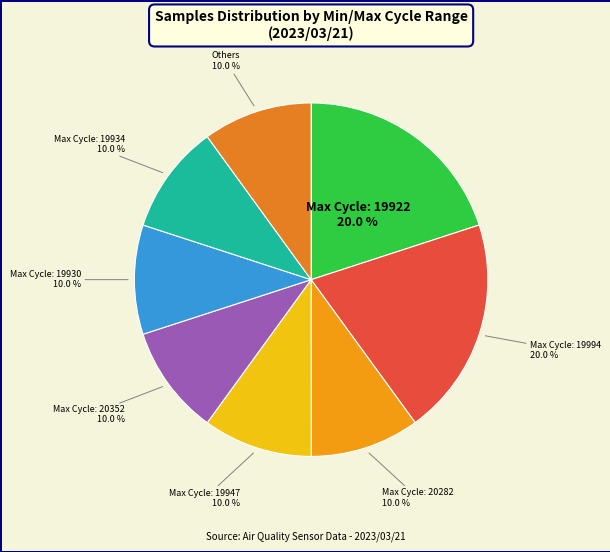

How many slices are in this pie chart?

8